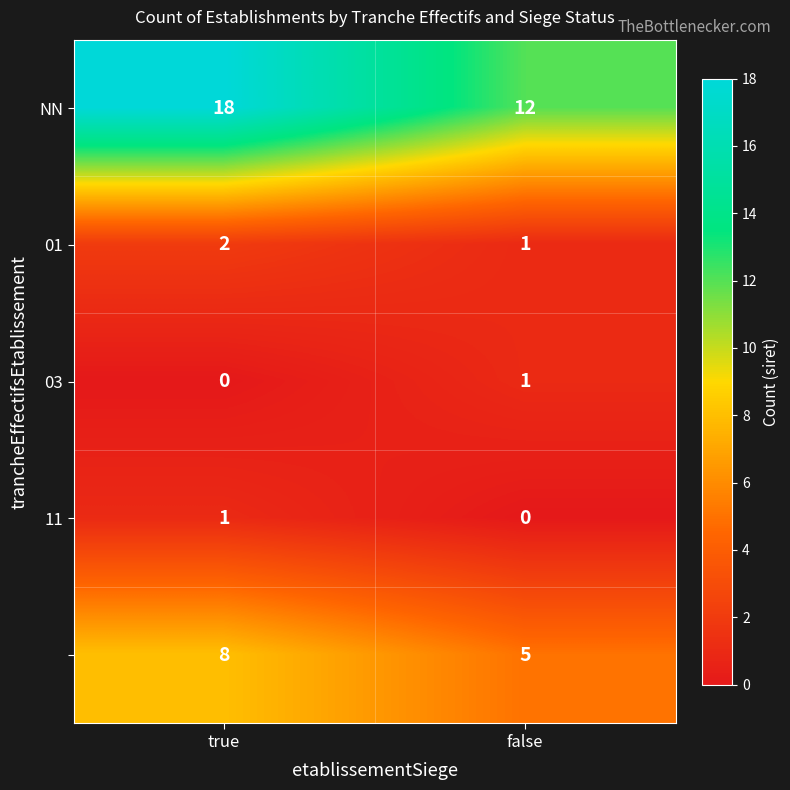

At which category is the sum across all series the highest?

true